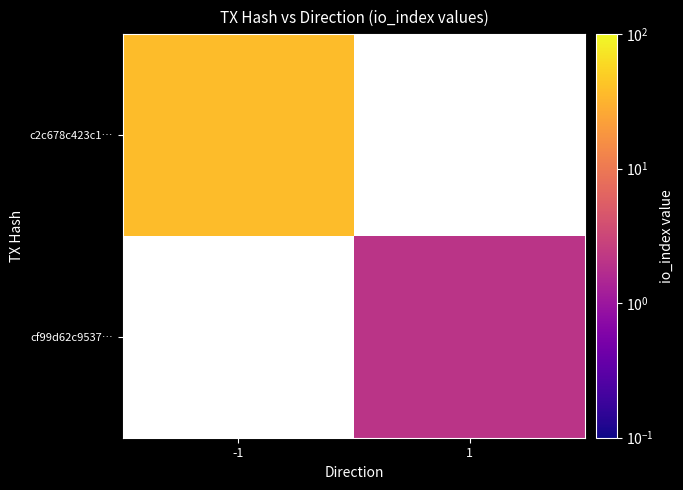

List the series in order of their overall mean, highest first.

c2c678c423c1…, cf99d62c9537…